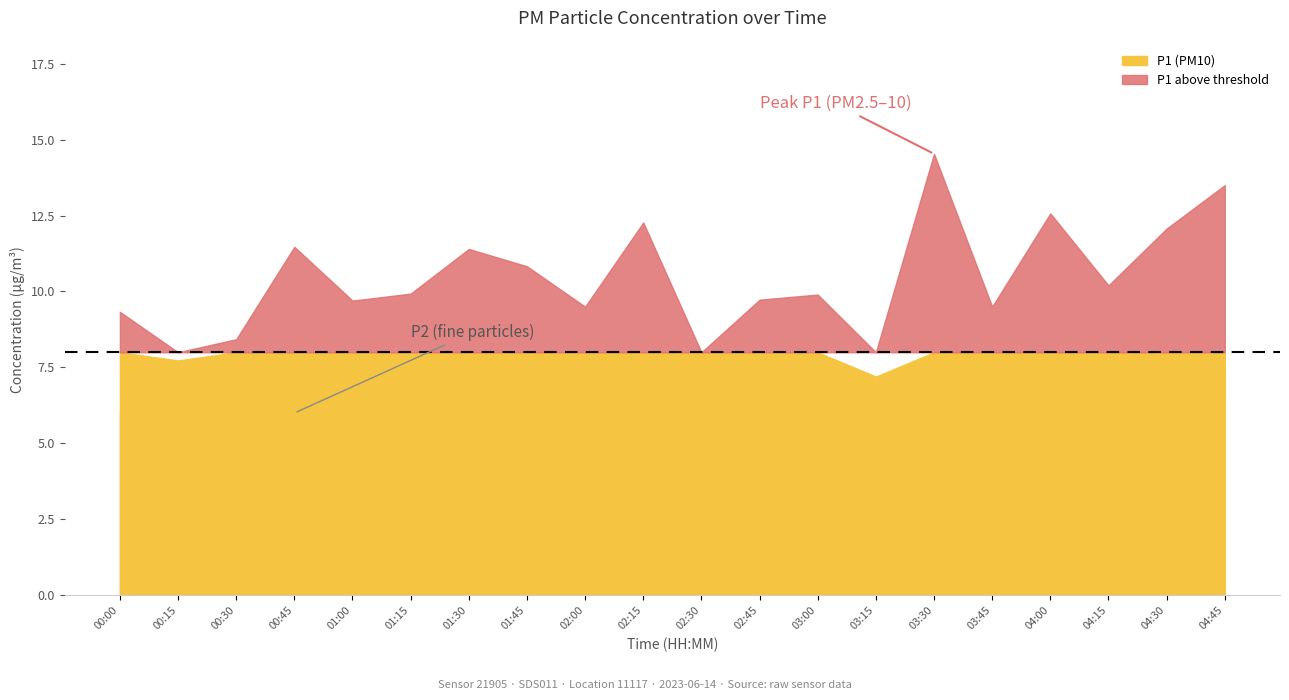

What is the value of the P1 point at the 16th from the left?

9.5